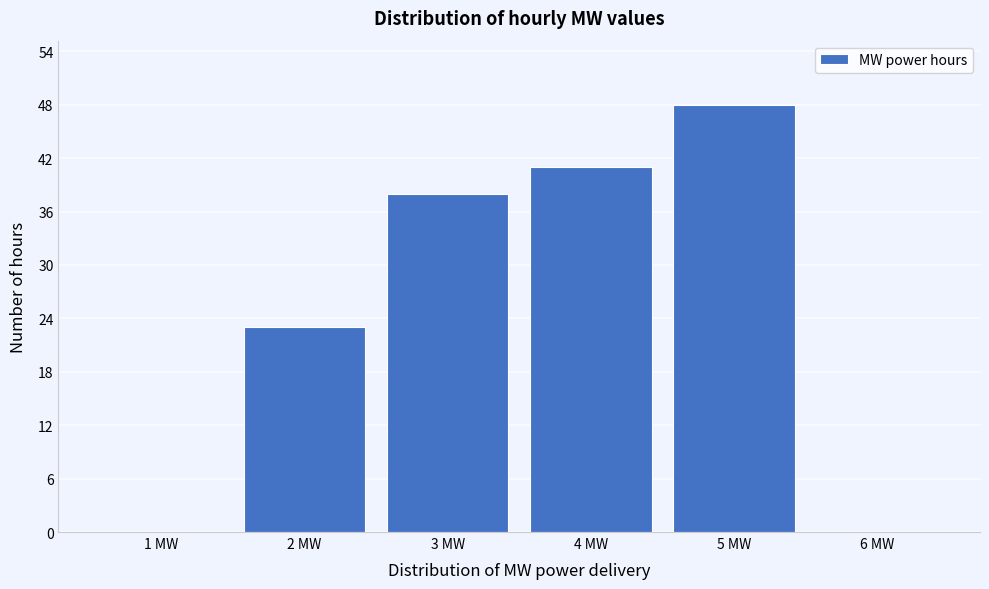

Reading right to left, list all the values displayed in this chart.

6 MW=0	5 MW=48	4 MW=41	3 MW=38	2 MW=23	1 MW=0